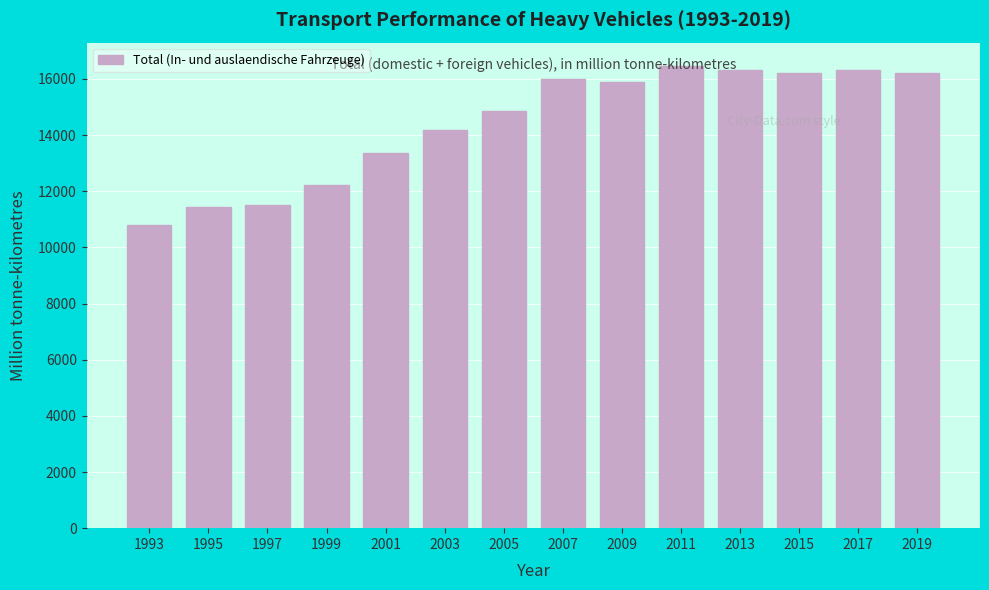

What is the greatest value displayed?

16466.3